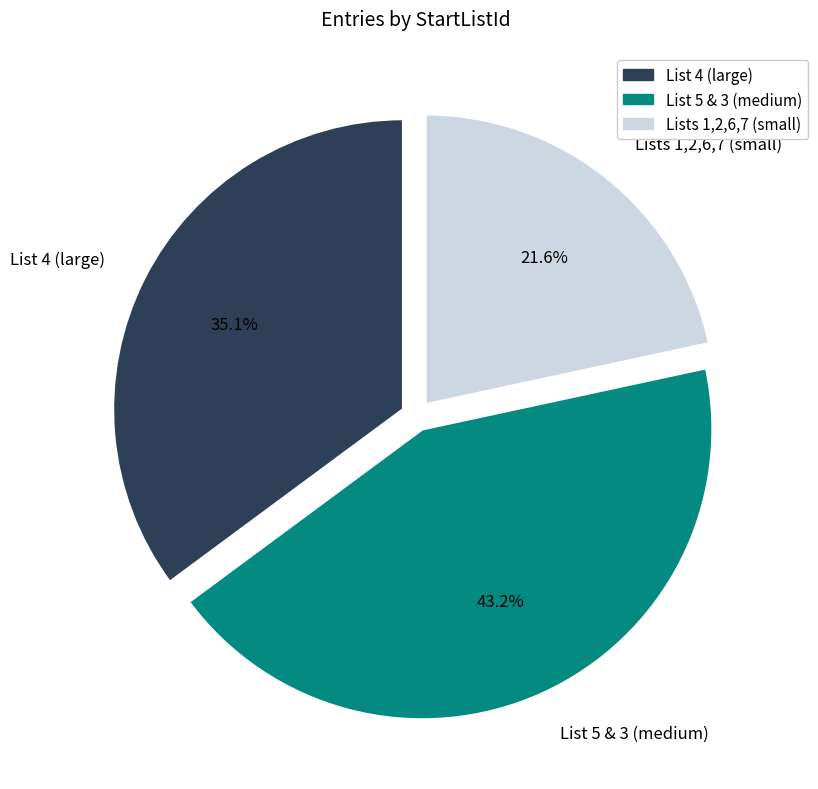

What is the smallest slice in the pie chart?

Lists 1,2,6,7 (small)